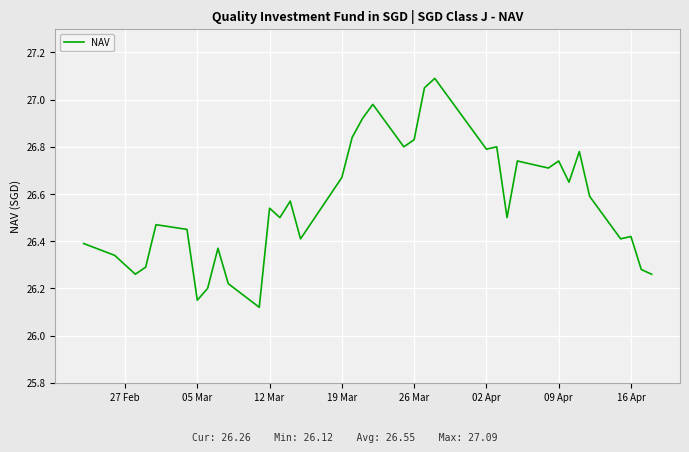

What is the difference between the maximum and minimum values?

1.0